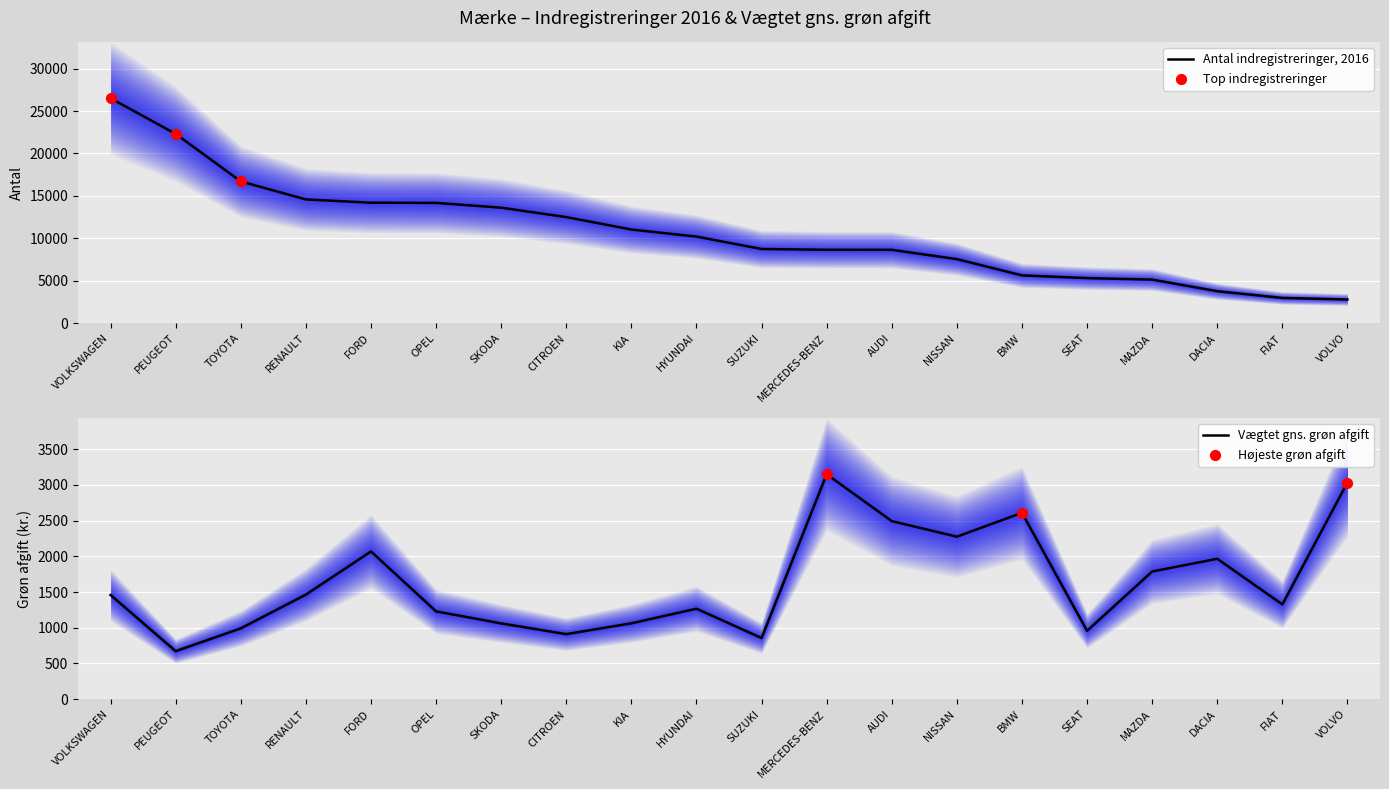

What are all the series names shown in the legend?

Antal indregistreringer, 2016, Vægtet gns. grøn afgift